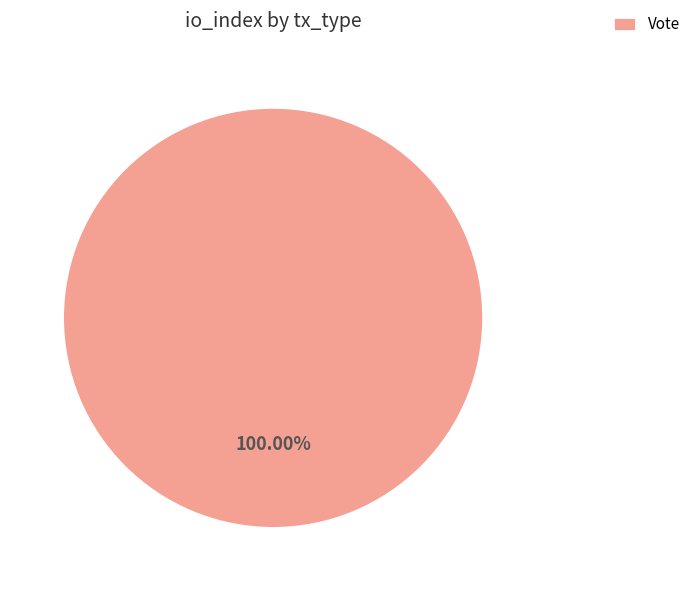

Rank the categories by value from lowest to highest.

Vote